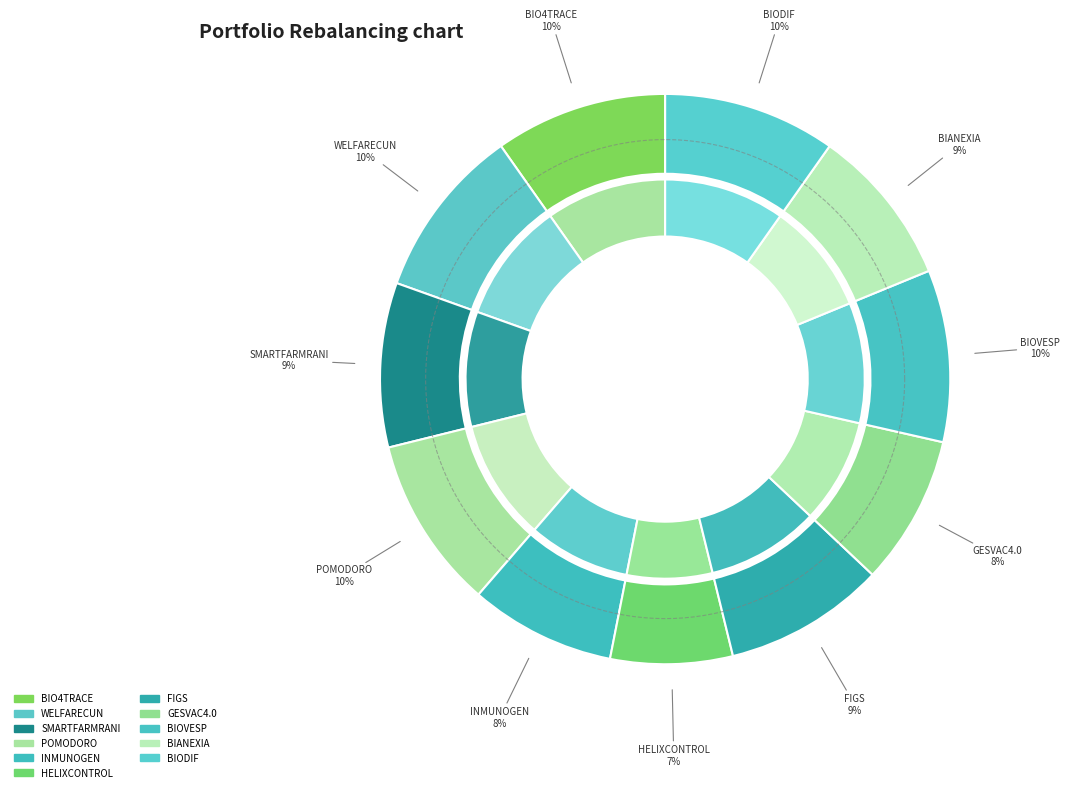

To the nearest percent, what portion does BIO4TRACE represent?

10%